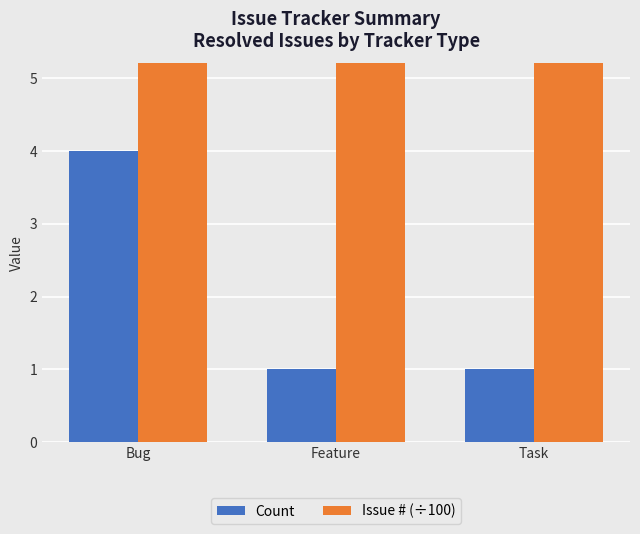

Reading right to left, what are all the values shown in this chart?

Count: 1.0	1.0	4.0
Issue # (÷100): 69.6	69.6	69.6